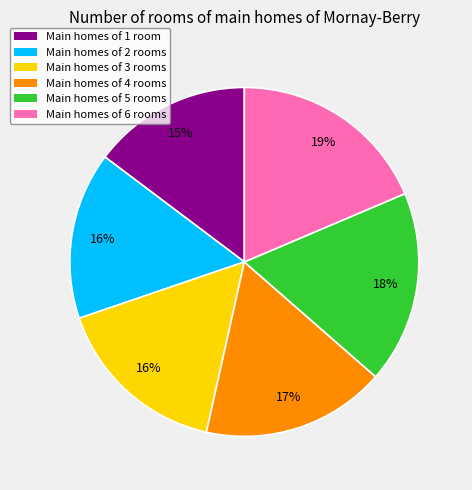

To the nearest percent, what is the difference between the largest and smallest slice percentages?

4%